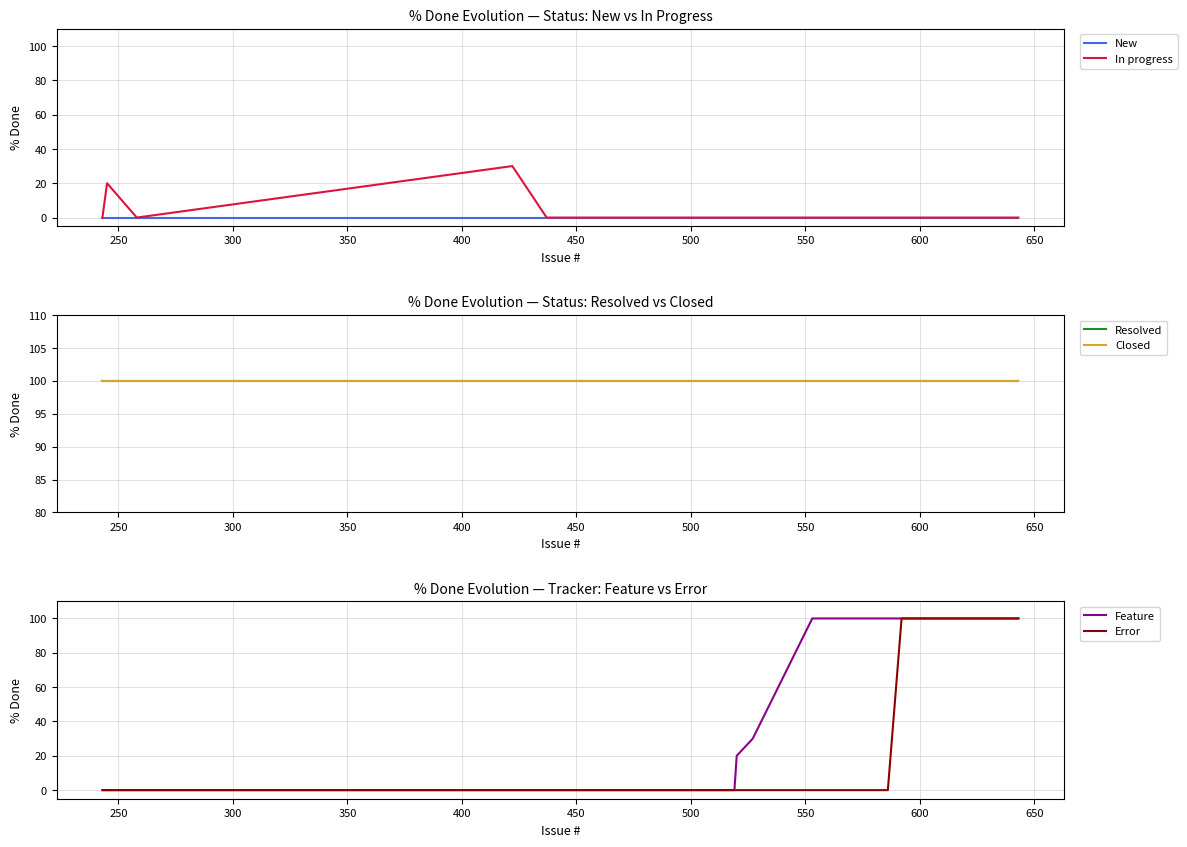

Reading left to right, transcribe all the data shown in this chart.

New: 0	0	0	0	0	0	0	0	0	0	0	0	0	0	0	0	0	0	0	0
In progress: 0	20	0	30	0	0	0	0	0	0	0	0	0	0	0	0	0	0	0	0
Resolved: 100	100	100	100	100	100	100	100	100	100	100	100	100	100	100	100	100	100	100	100
Closed: 100	100	100	100	100	100	100	100	100	100	100	100	100	100	100	100	100	100	100	100
Feature: 0	0	0	0	0	0	0	0	0	0	20	30	100	100	100	100	100	100	100	100
Error: 0	0	0	0	0	0	0	0	0	0	0	0	0	0	0	0	100	100	100	100